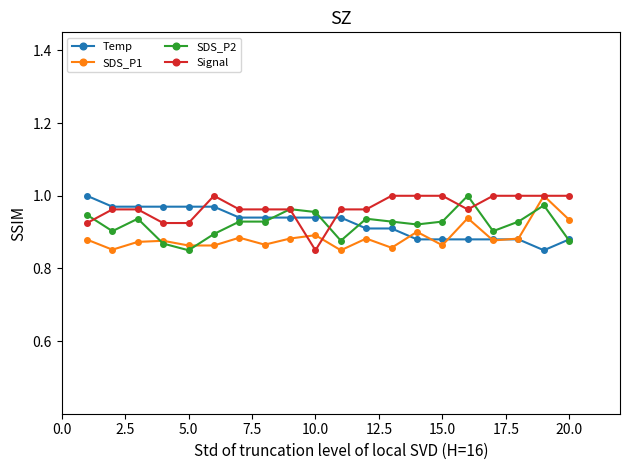

True or false: Signal has more than 0 interior local peaks.

True